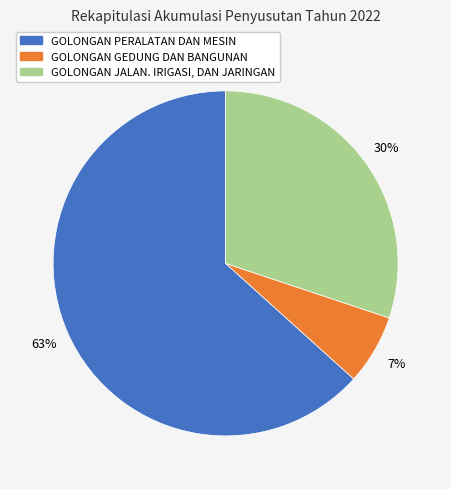

Which category has the biggest portion of the pie?

GOLONGAN PERALATAN DAN MESIN